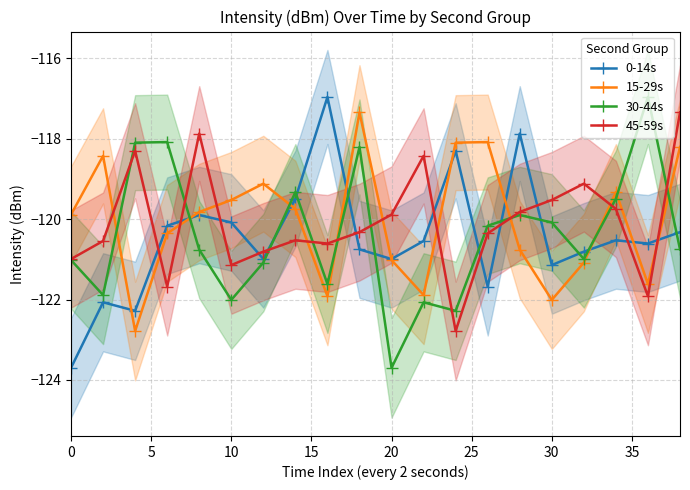

Reading right to left, what are all the values shown in this chart?

0-14s: -120.3	-120.6	-120.5	-120.8	-121.1	-117.9	-121.7	-118.3	-120.5	-121.0	-120.8	-117.0	-119.5	-121.0	-120.1	-119.9	-120.2	-122.3	-122.1	-123.7
15-29s: -118.2	-121.6	-119.3	-121.1	-122.0	-120.8	-118.1	-118.1	-121.9	-121.0	-117.3	-121.9	-119.7	-119.1	-119.5	-119.8	-120.4	-122.8	-118.4	-119.9
30-44s: -120.8	-117.0	-119.5	-121.0	-120.1	-119.9	-120.2	-122.3	-122.1	-123.7	-118.2	-121.6	-119.3	-121.1	-122.0	-120.8	-118.1	-118.1	-121.9	-121.0
45-59s: -117.3	-121.9	-119.7	-119.1	-119.5	-119.8	-120.4	-122.8	-118.4	-119.9	-120.3	-120.6	-120.5	-120.8	-121.1	-117.9	-121.7	-118.3	-120.5	-121.0